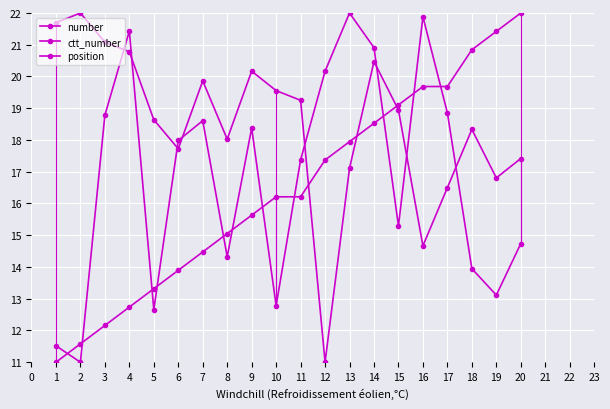

How many lines are shown in the chart?

3